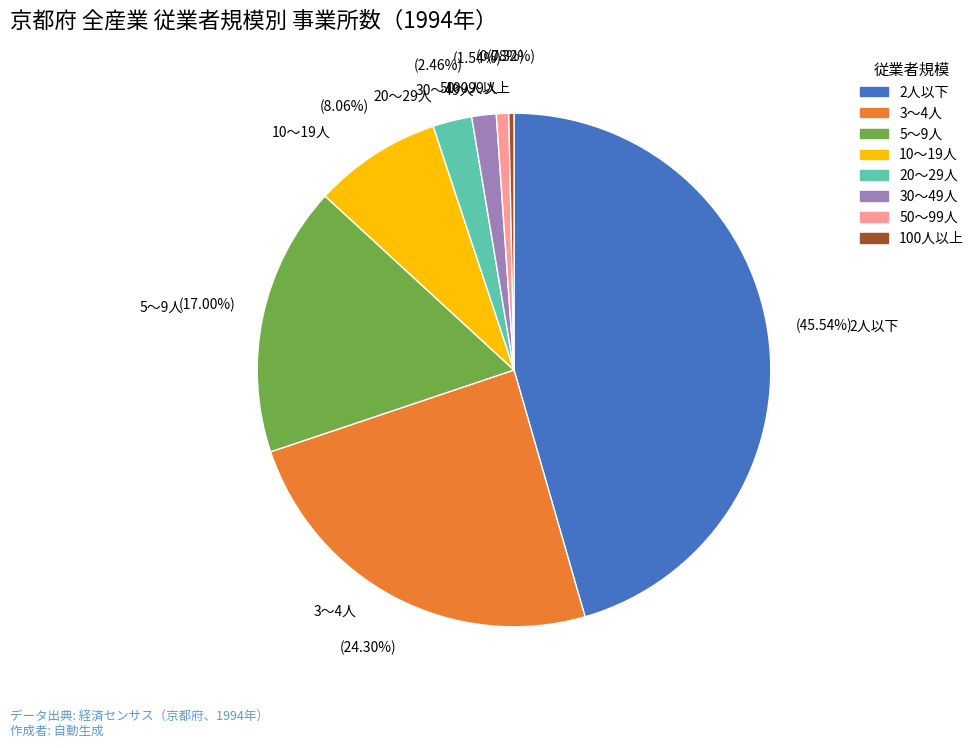

Which slice is the largest?

2人以下